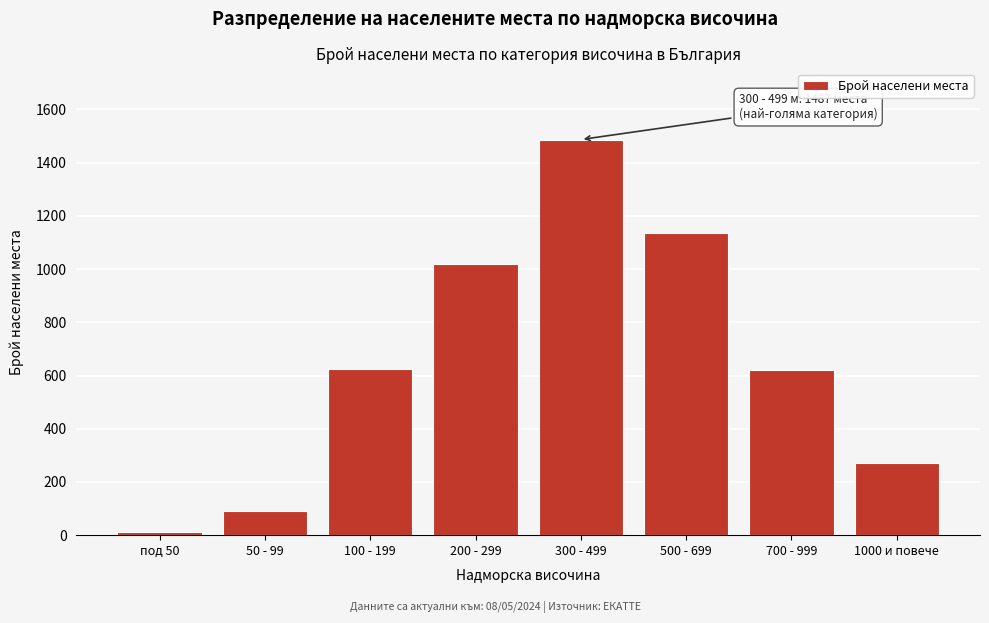

What is the ratio of the value at 1000 и повече to the value at 100 - 199?

0.4